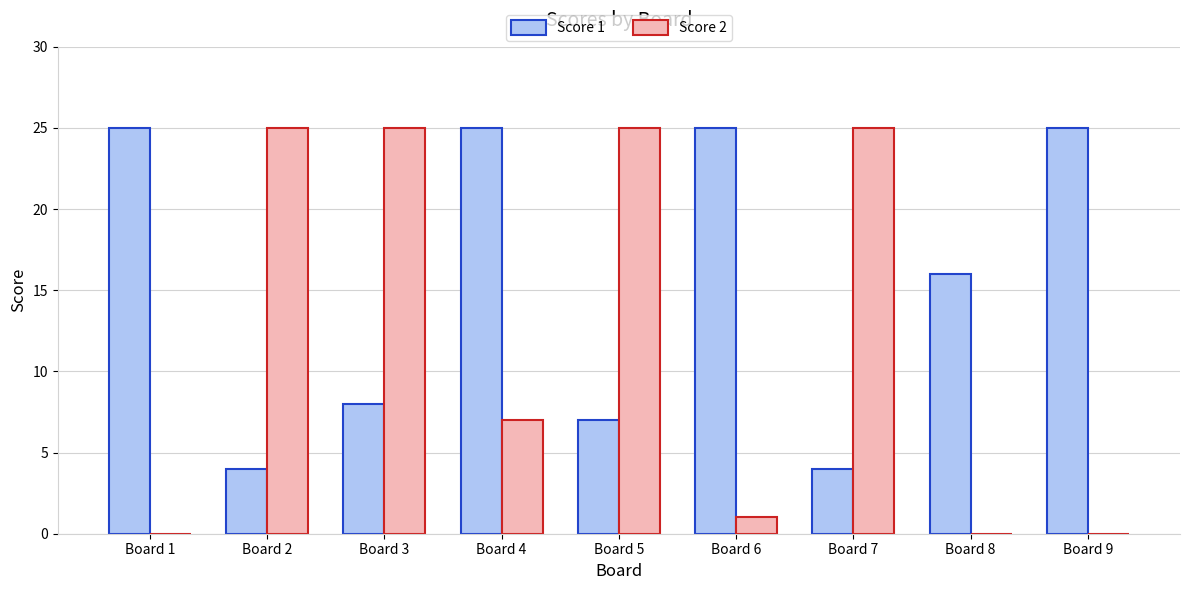

Where is Score 1 nearest to the value 14?

Board 8